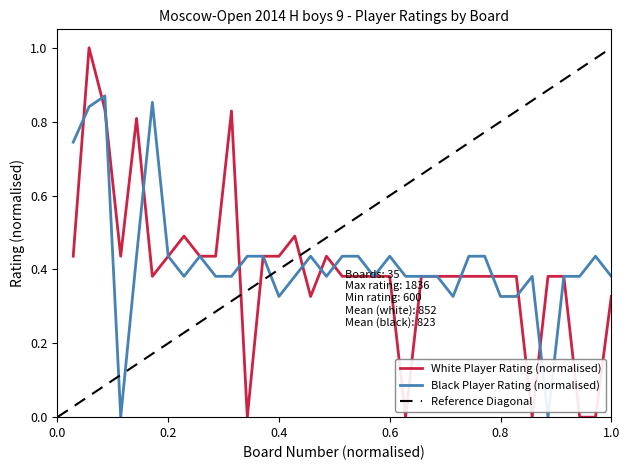

The Black Player Rating (normalised) series shows 0.6 at 0.8. True or false?

False